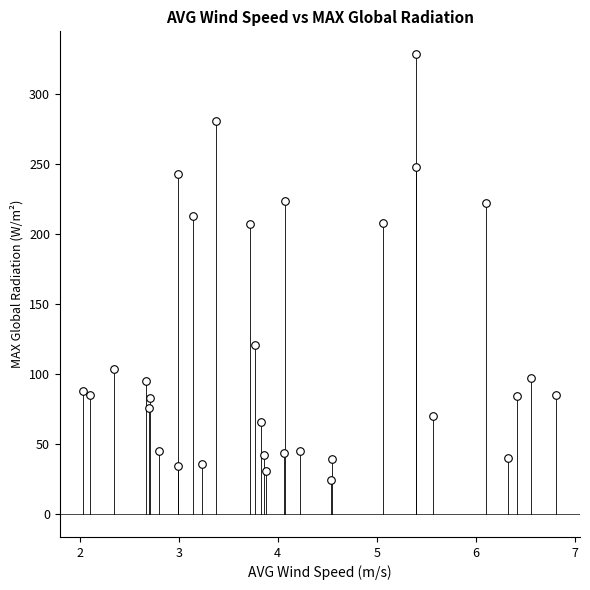

What is the range of X values (max minus min)?

4.8